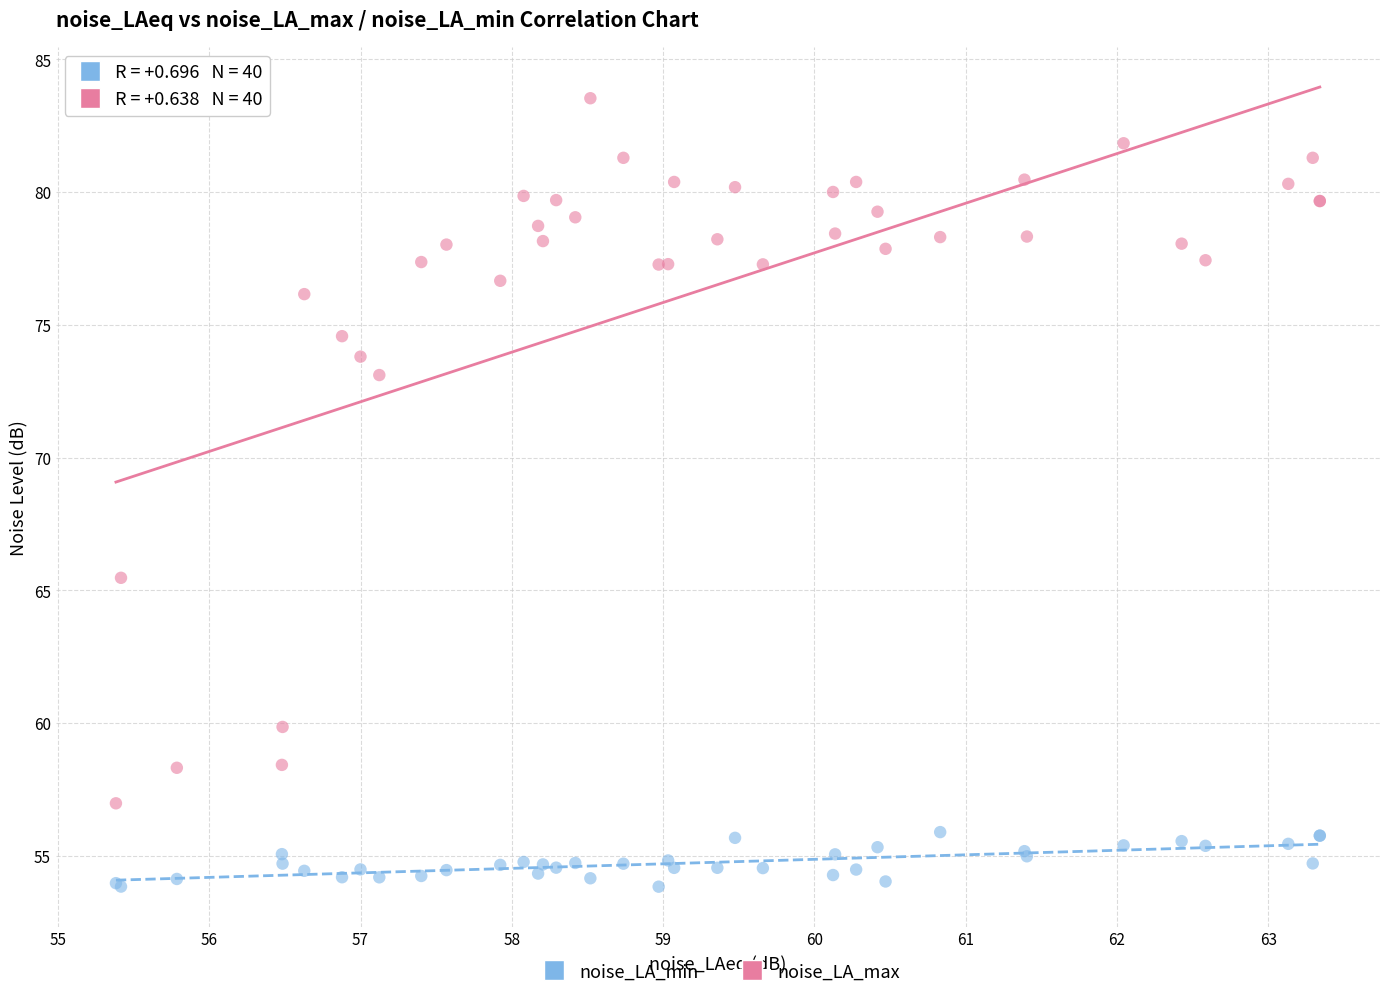

Across all series, what Y value is closest to 68?

65.5